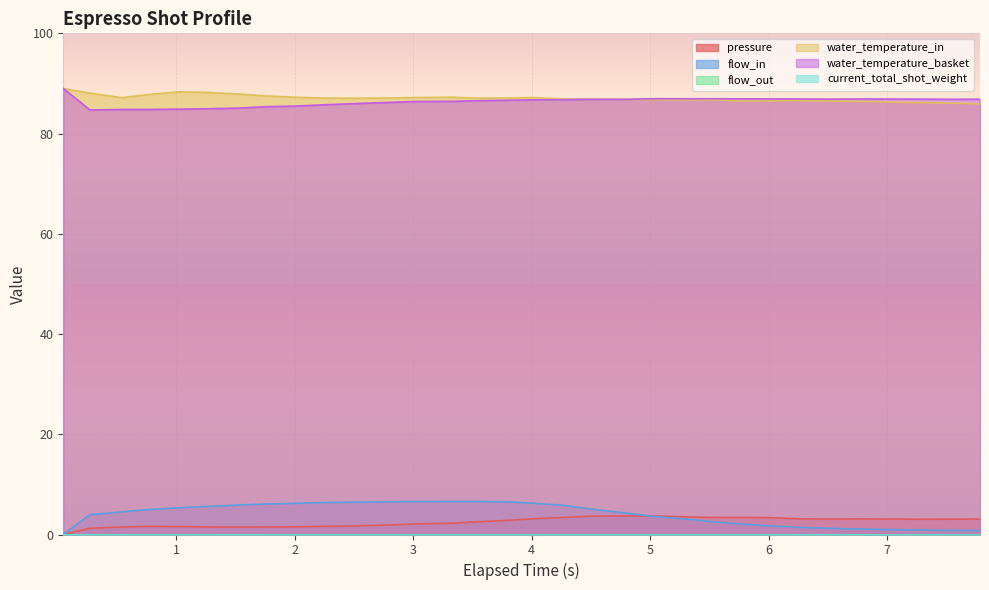

What is the highest value of the water_temperature_in series?

89.0